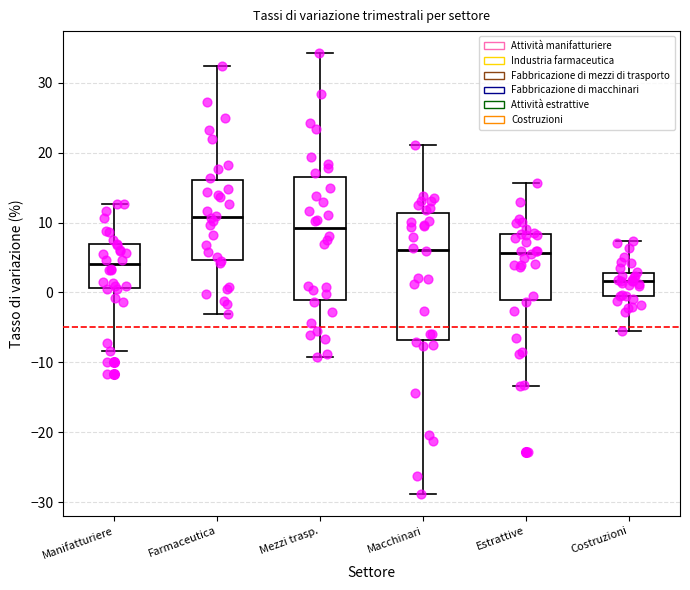

Reading left to right, read every box against the y-axis: the position of its median line, the range the box covers, and the ends of its whiskers. The values are not printed on the chart, so give them approximately, as read against the axis.

Manifatturiere: median 4, box 1 to 7, whiskers -8 to 13
Farmaceutica: median 11, box 5 to 16, whiskers -3 to 32
Mezzi trasp.: median 9, box -1 to 17, whiskers -9 to 34
Macchinari: median 6, box -7 to 11, whiskers -29 to 21
Estrattive: median 6, box -1 to 8, whiskers -13 to 16
Costruzioni: median 2, box -1 to 3, whiskers -6 to 7